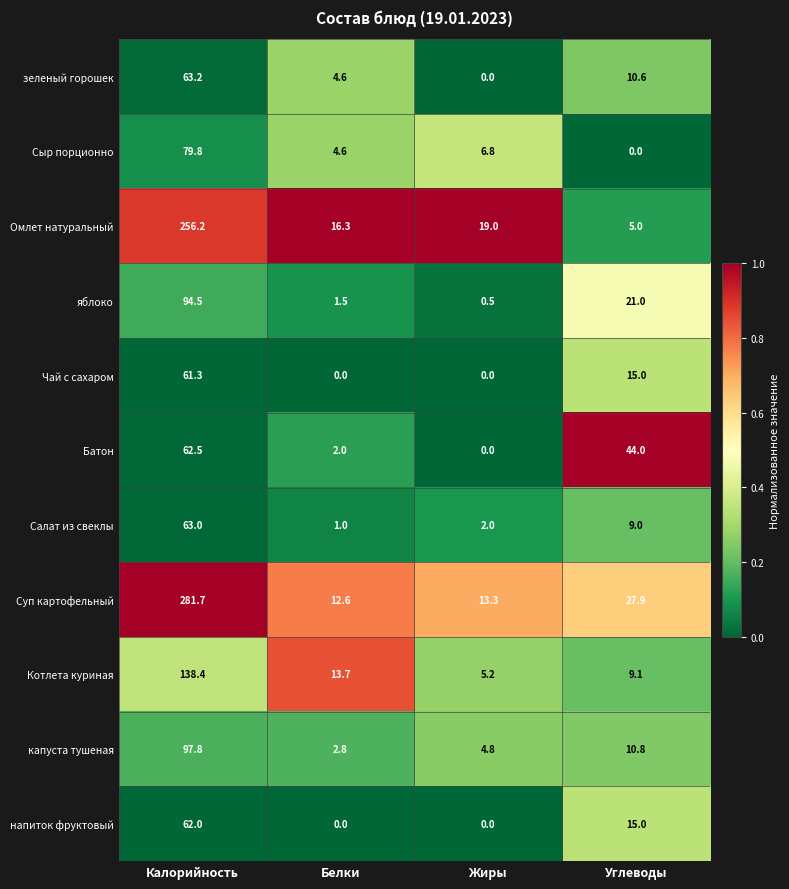

Which series changed the most between Белки and Углеводы?

Батон